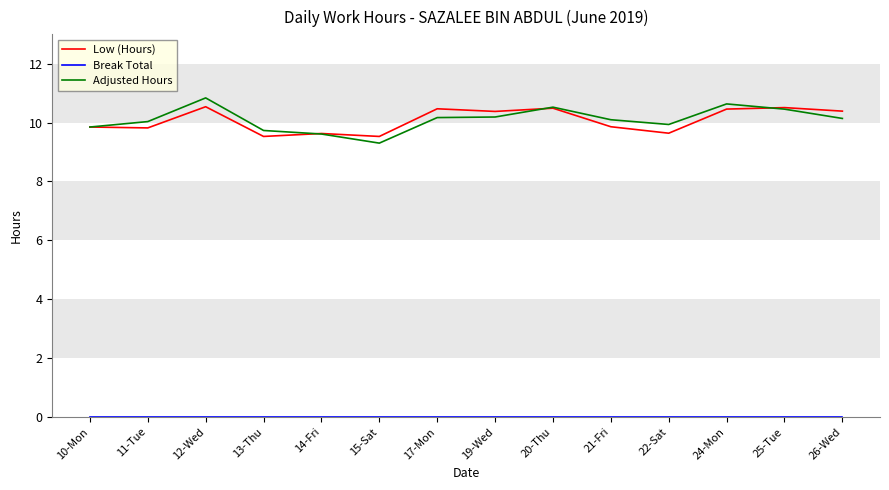

What is the spread (max minus min) of values at 17-Mon?

10.5